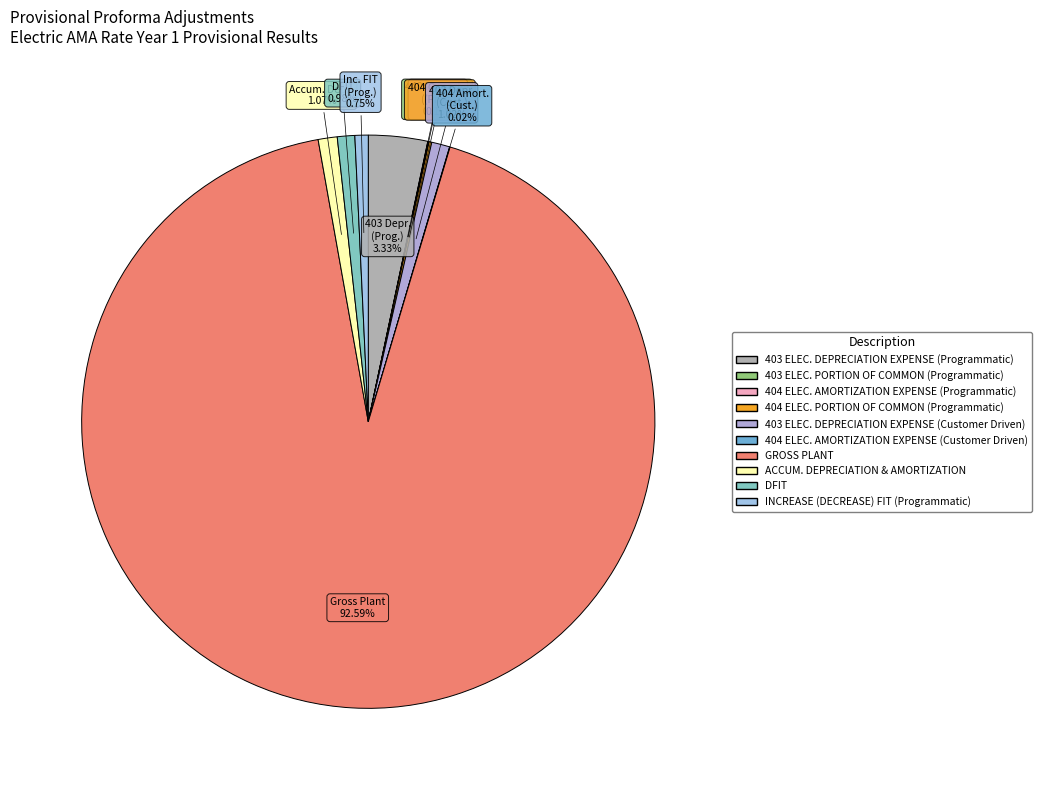

Is GROSS PLANT the majority of the pie?

Yes